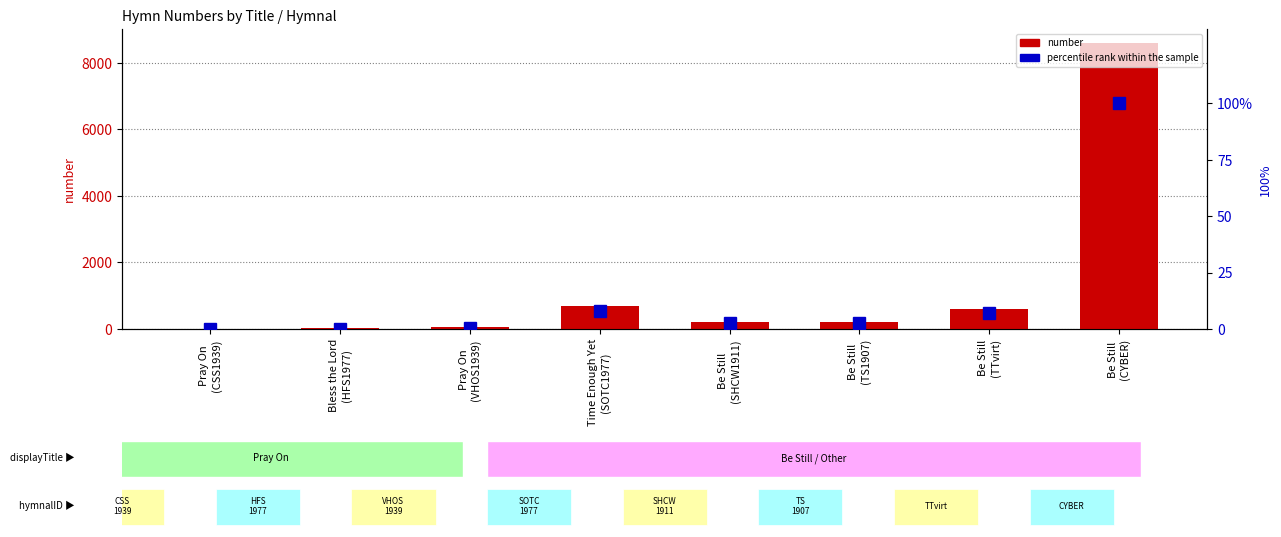

What is the label of the 7th bar from the left?

Be Still
(TTvirt)